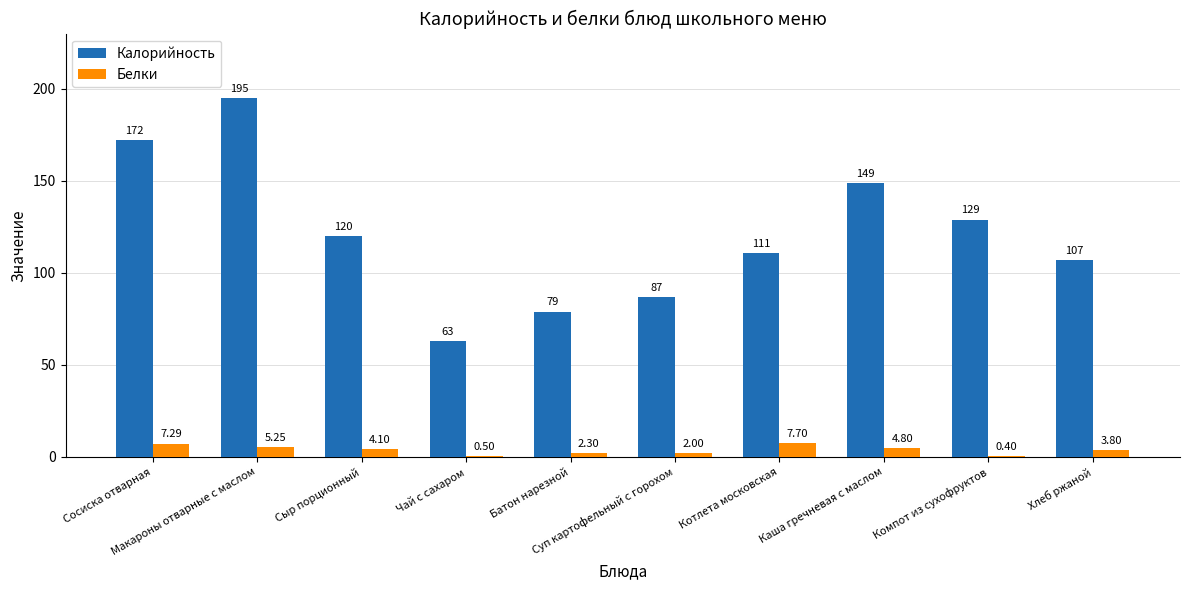

Which series has the largest total across all categories?

Калорийность